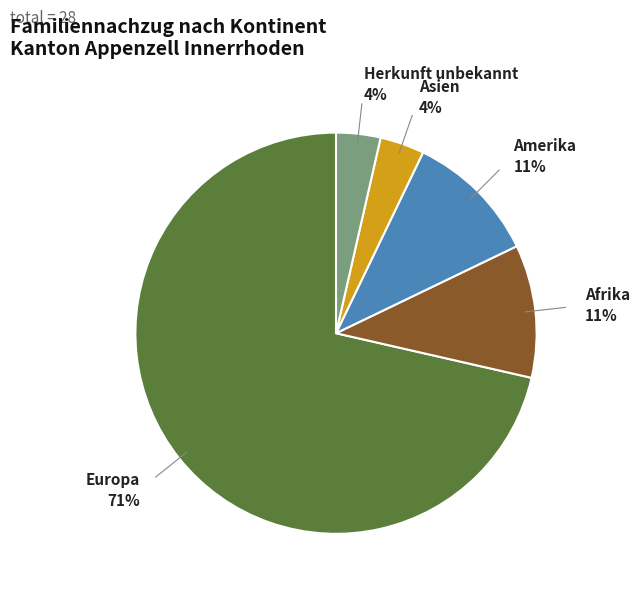

Is there any slice that represents more than half of the pie?

Yes